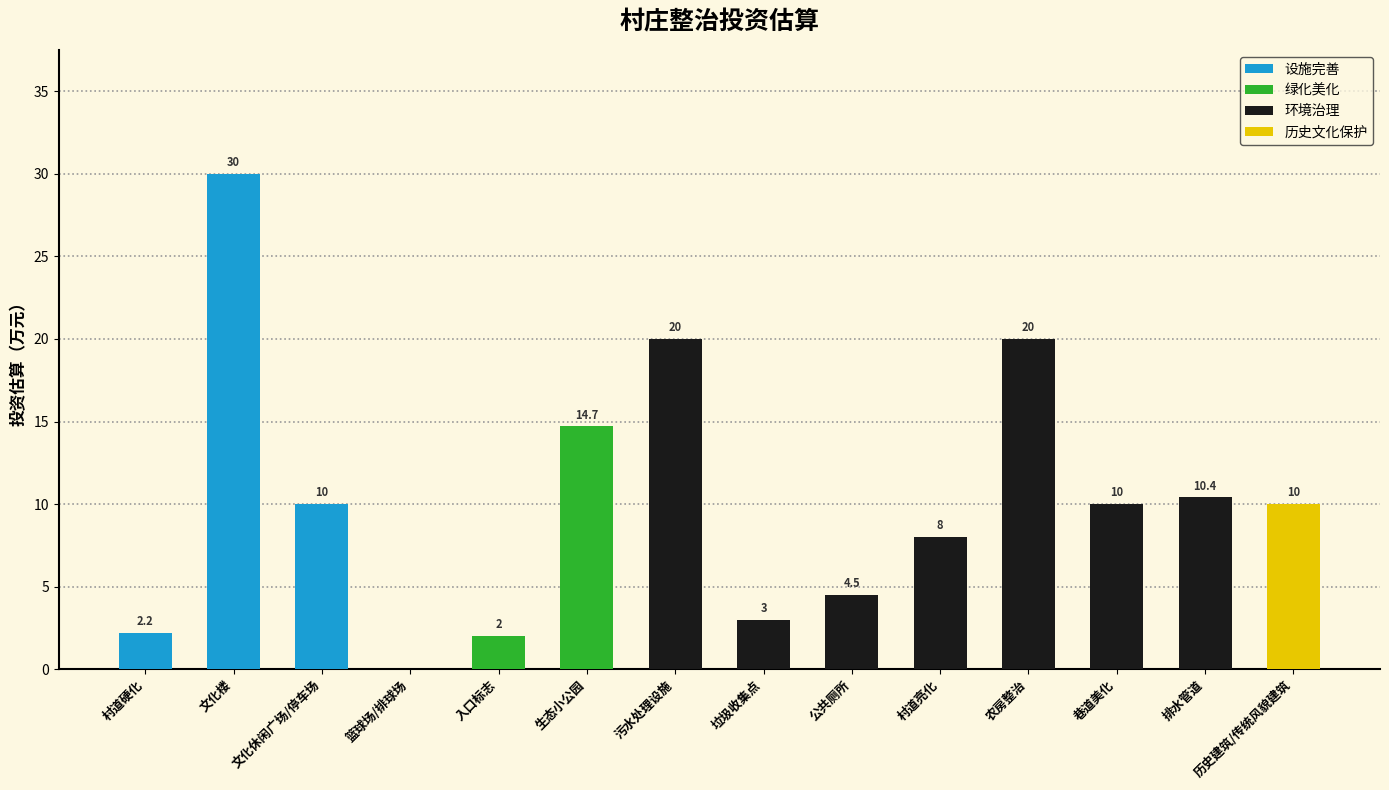

Which has a higher value, 生态小公园 or 入口标志?

生态小公园